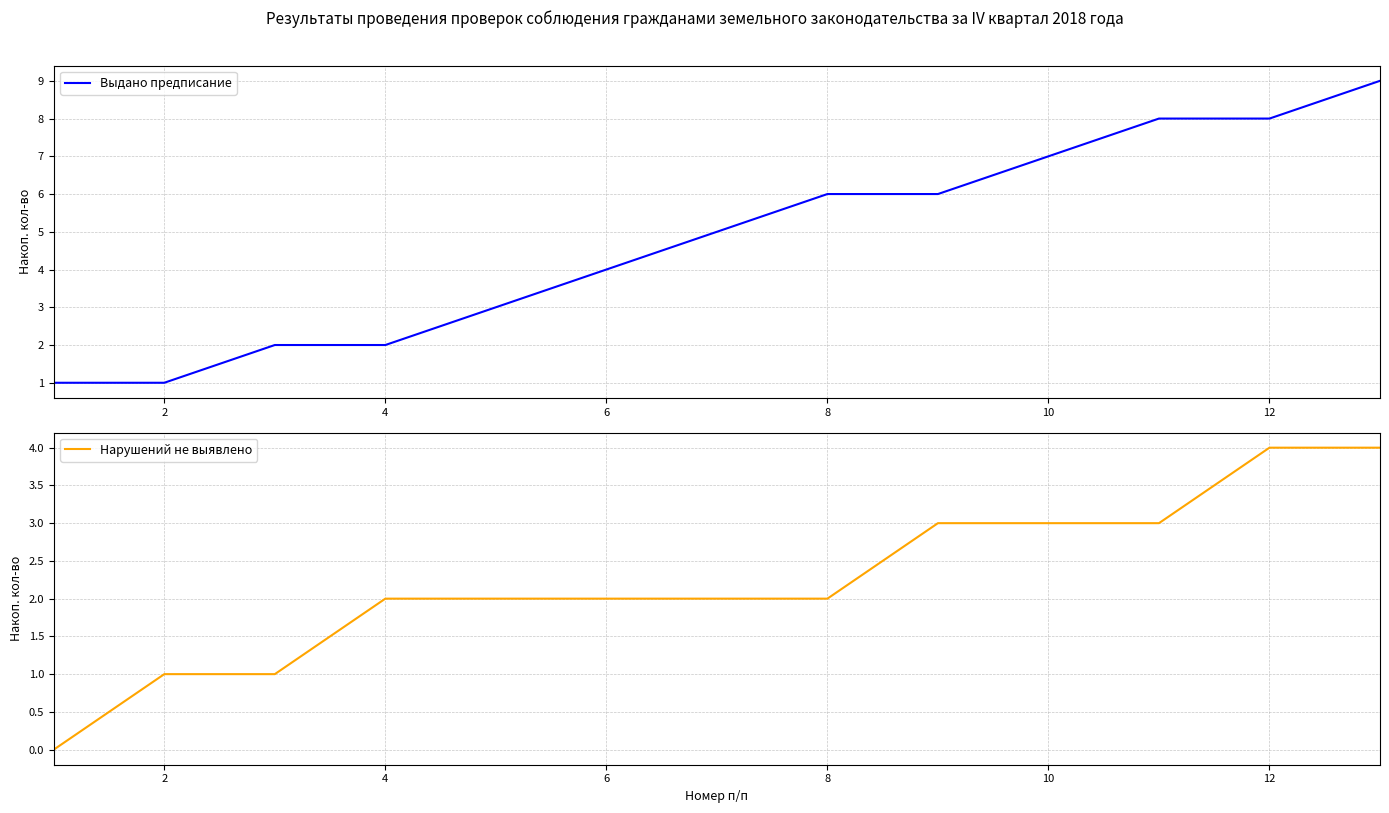

True or false: Выдано предписание has a value of 6 at 8.

True